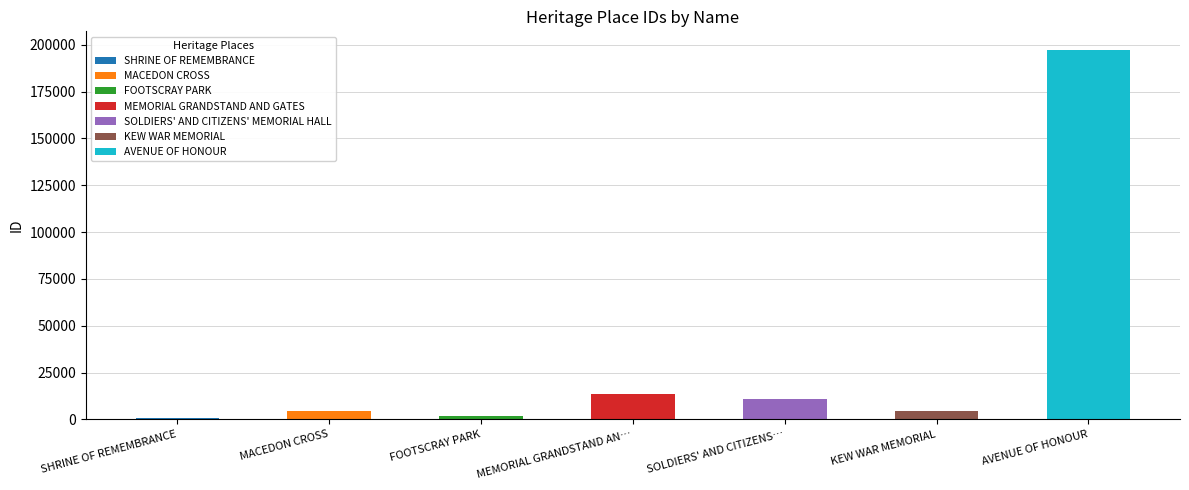

Which category has the highest value across all series?

AVENUE OF HONOUR